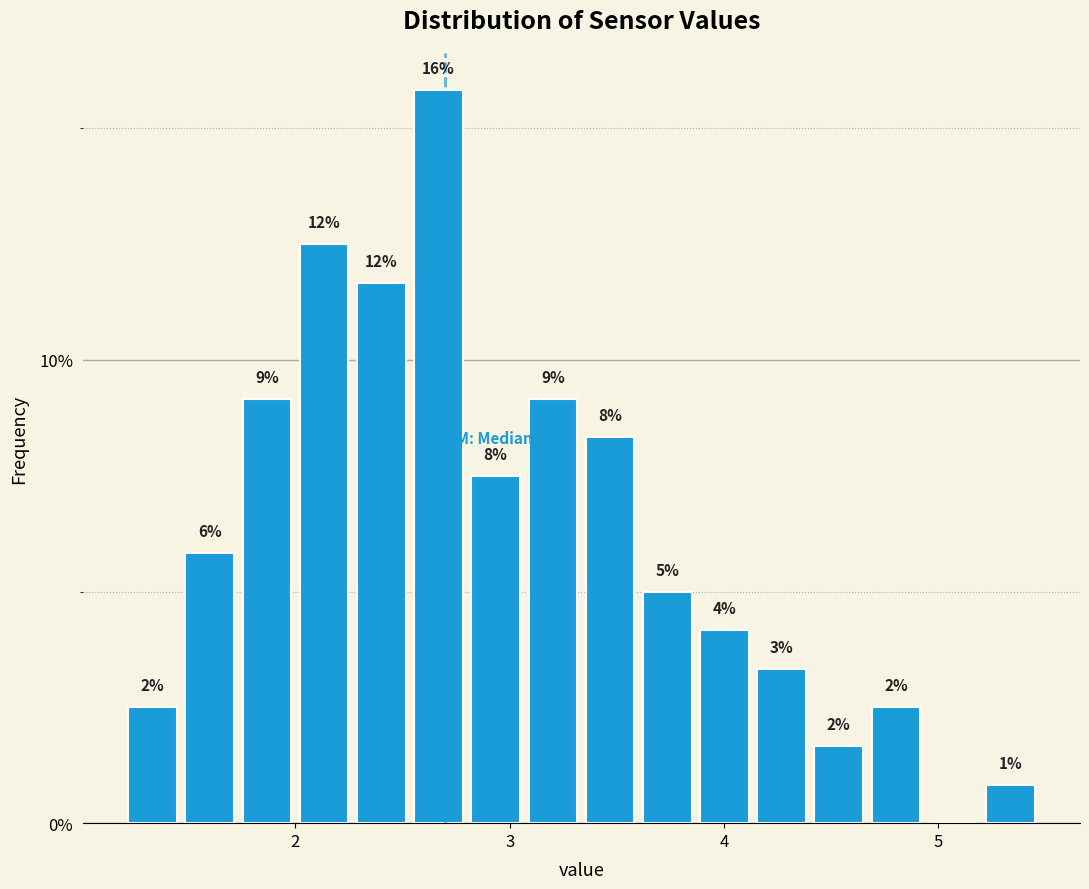

Read against the x-axis, roughly where is the centre of the tallest bar?

2.7